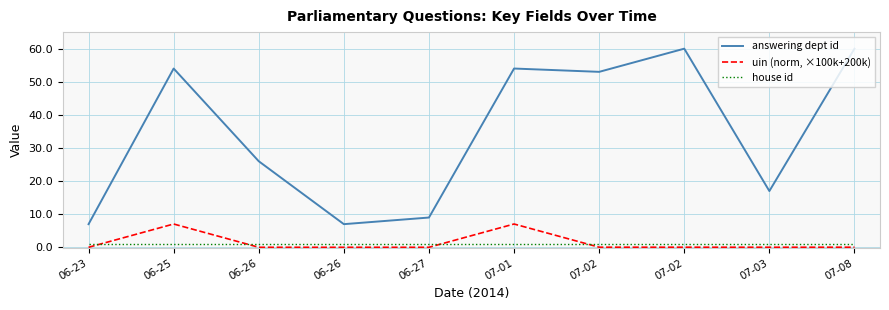

The value of uin (norm, ×100k+200k) at 07-03 is 0.0. True or false?

True